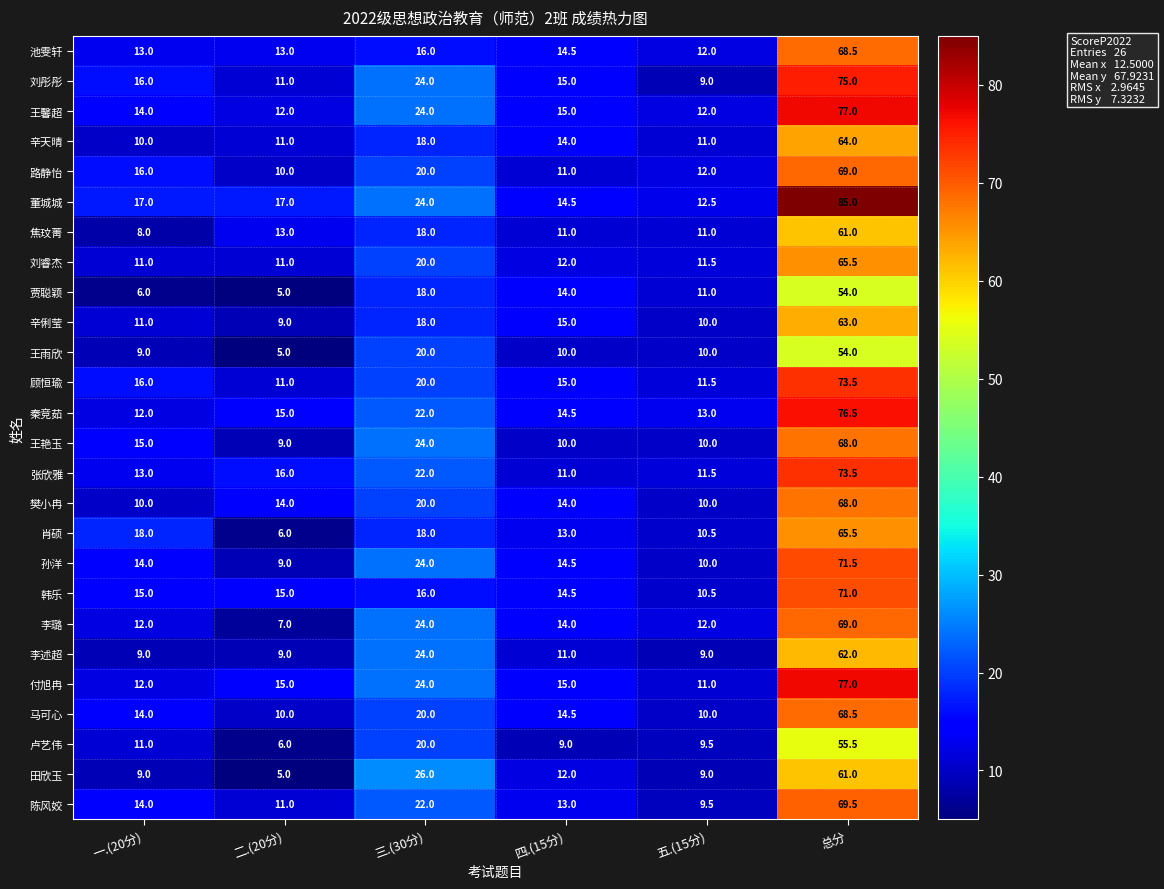

How many data points does each series have?

6